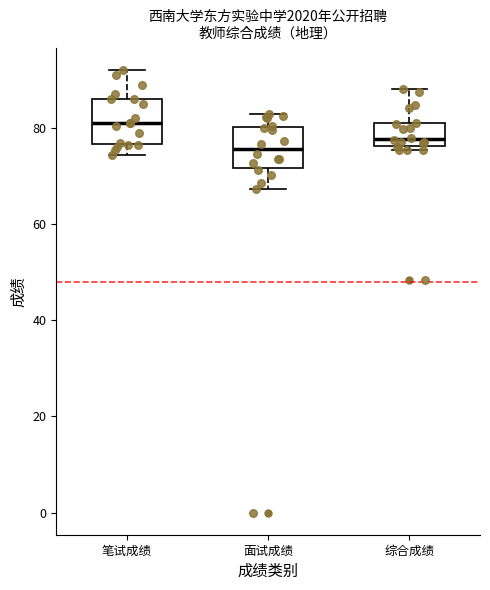

Where does the median line of the box for 综合成绩 sit on the y-axis? The values are not printed on the chart, so give them approximately, as read against the axis.

78